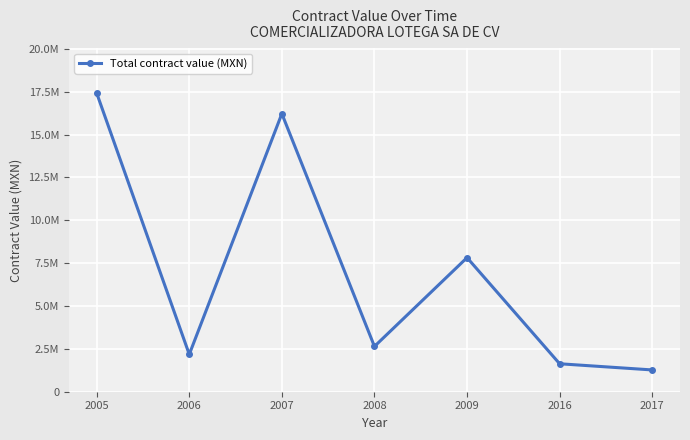

Does the chart have visible grid lines?

Yes